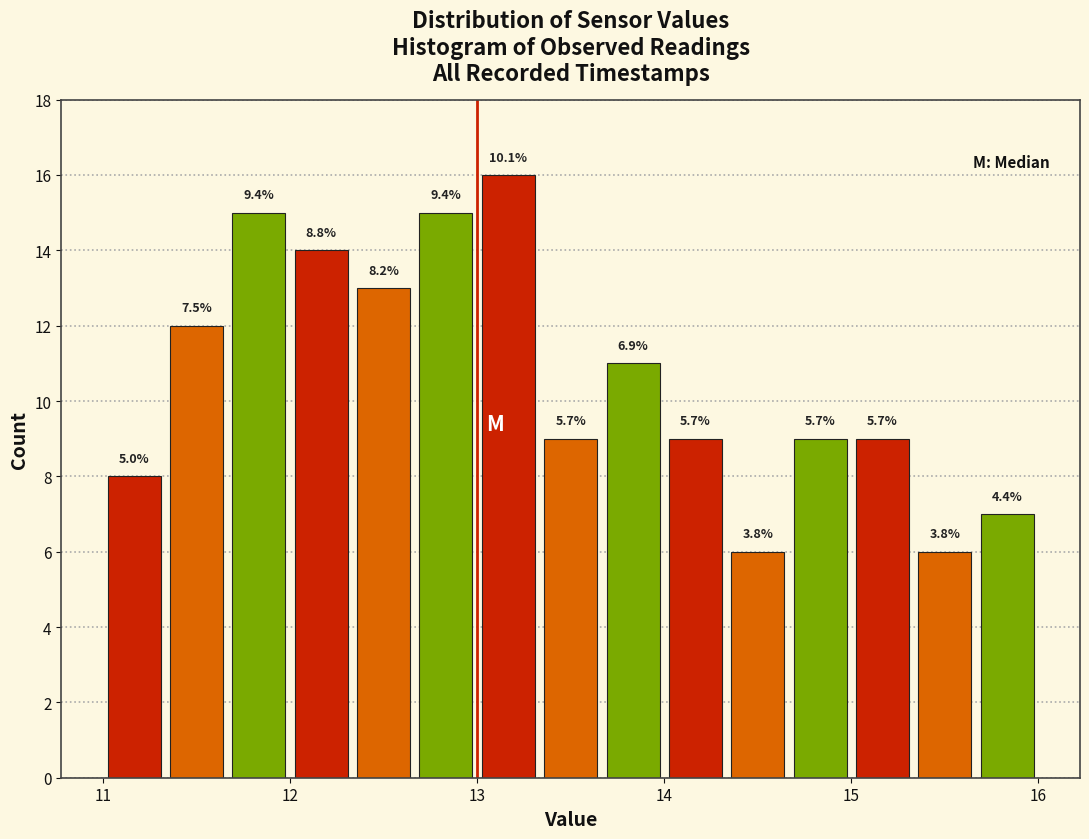

Read against the x-axis, roughly where is the centre of the tallest bar?

13.2